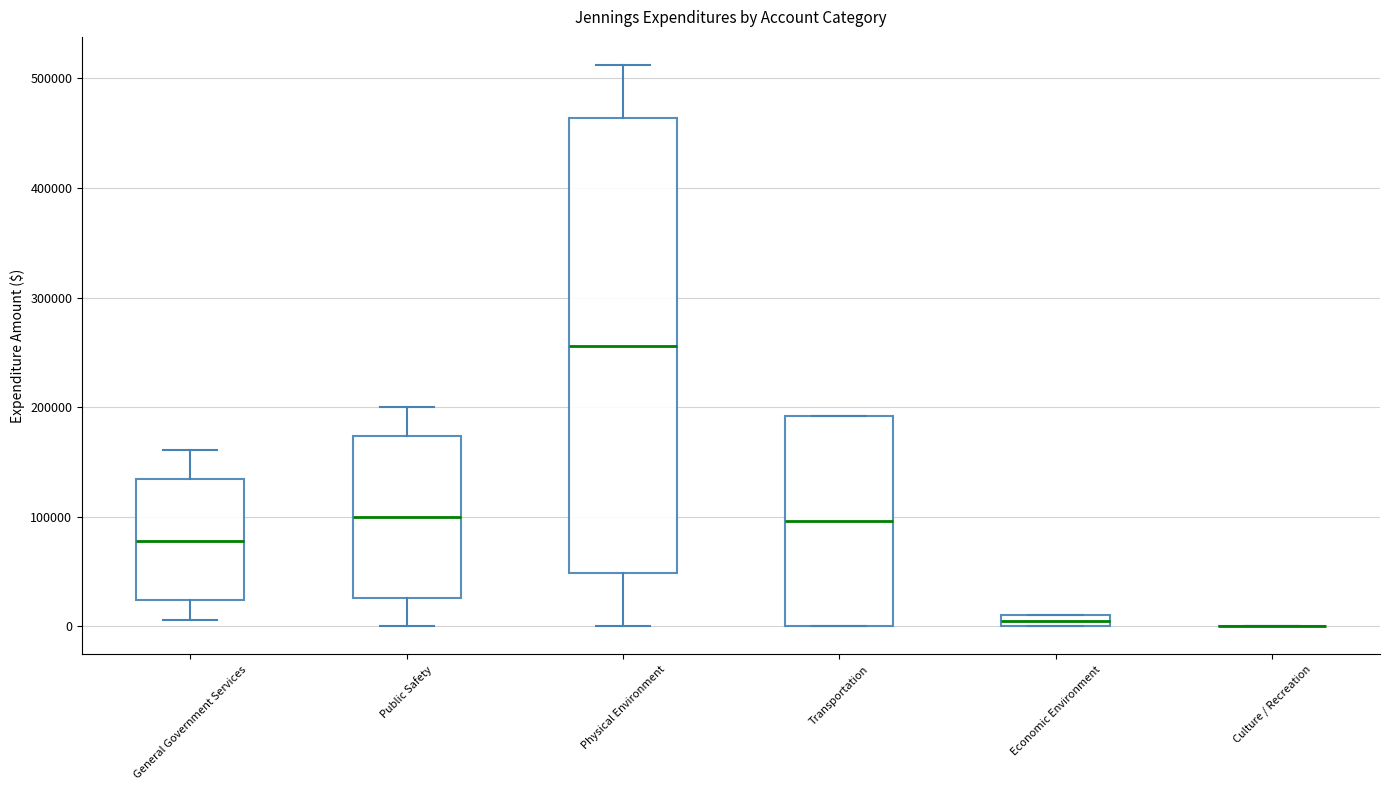

Comparing the boxes themselves (not the whiskers), which one is the tallest?

Physical Environment